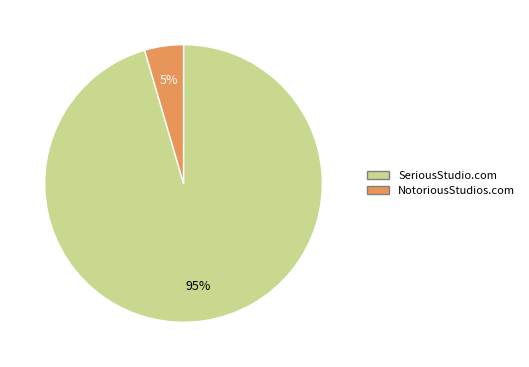

Count the number of slices in the pie.

2